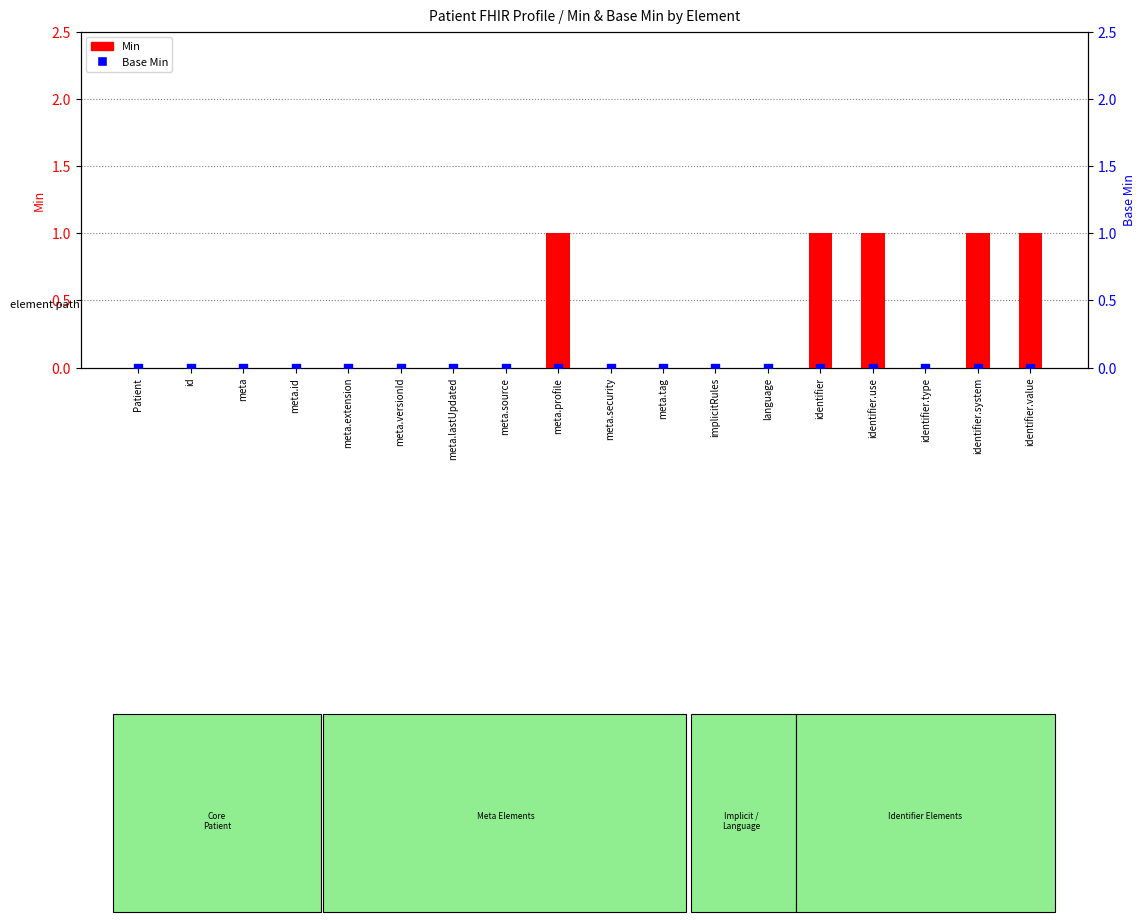

What are all the series names shown in the legend?

Min, Base Min